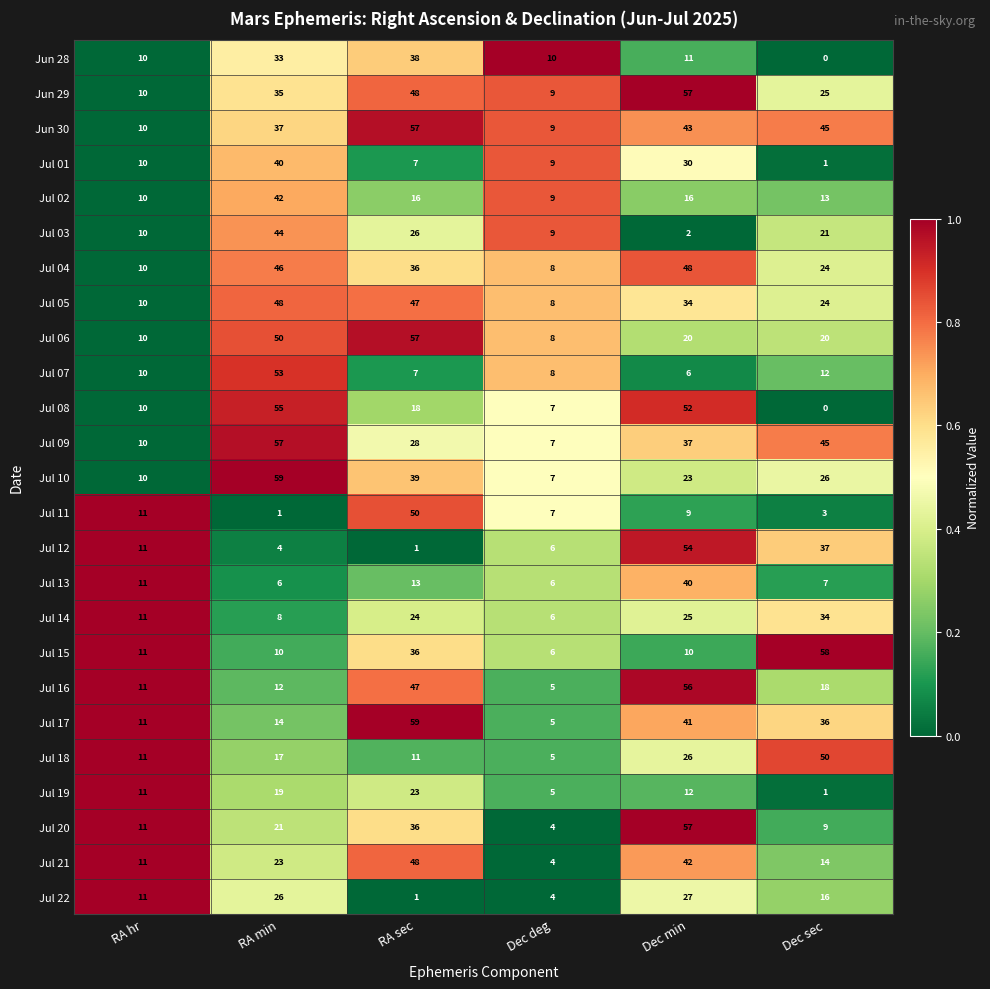

At how many categories does at least one series exceed 0?

6